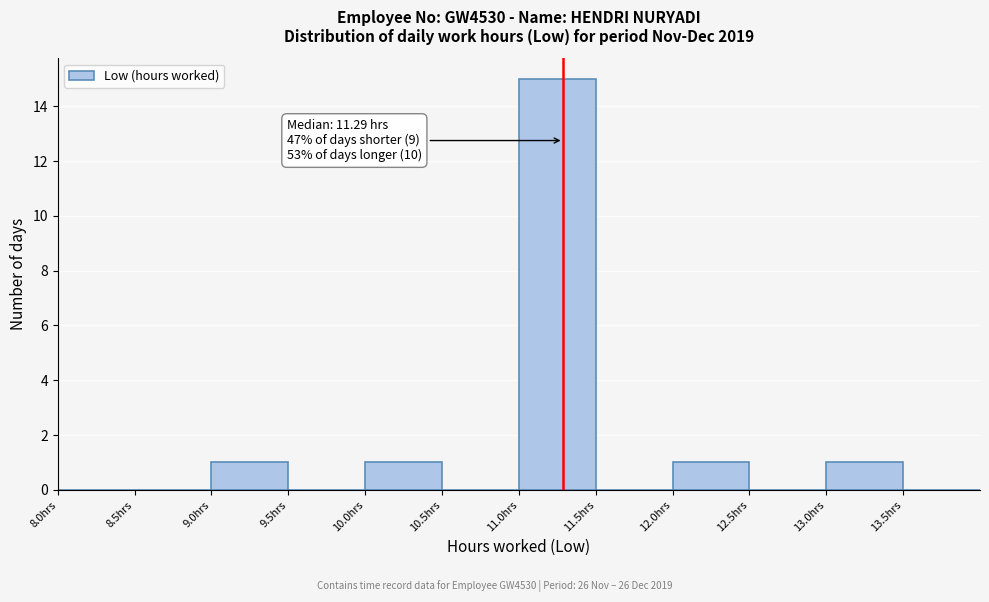

Which range on the x-axis has the tallest bar?

11.0 to 11.5